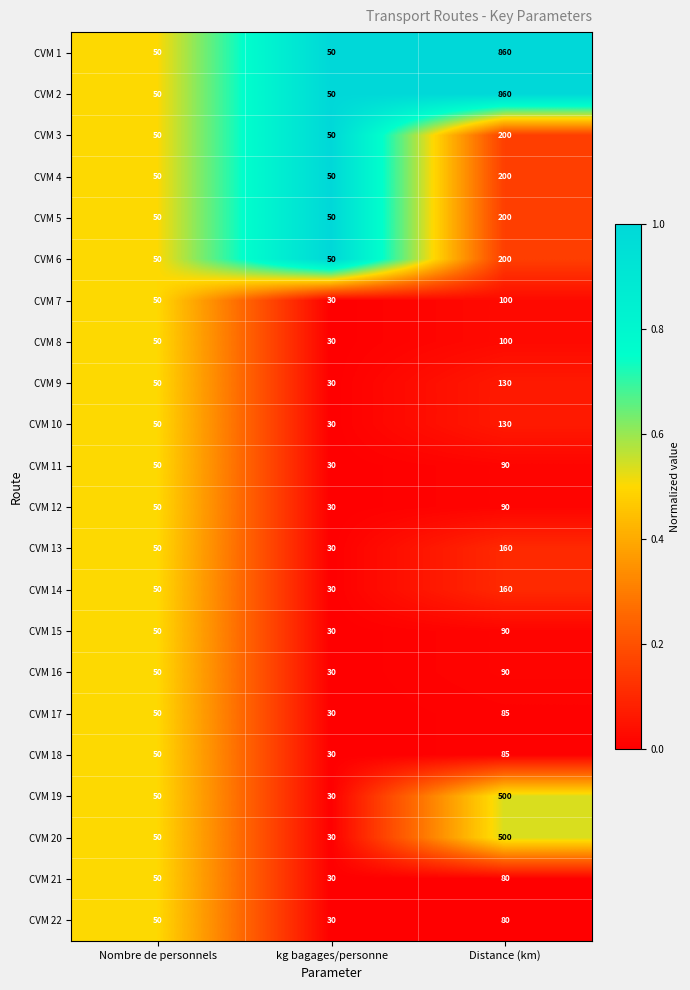

Where is CVM 19 nearest to the value 265?

Nombre de personnels